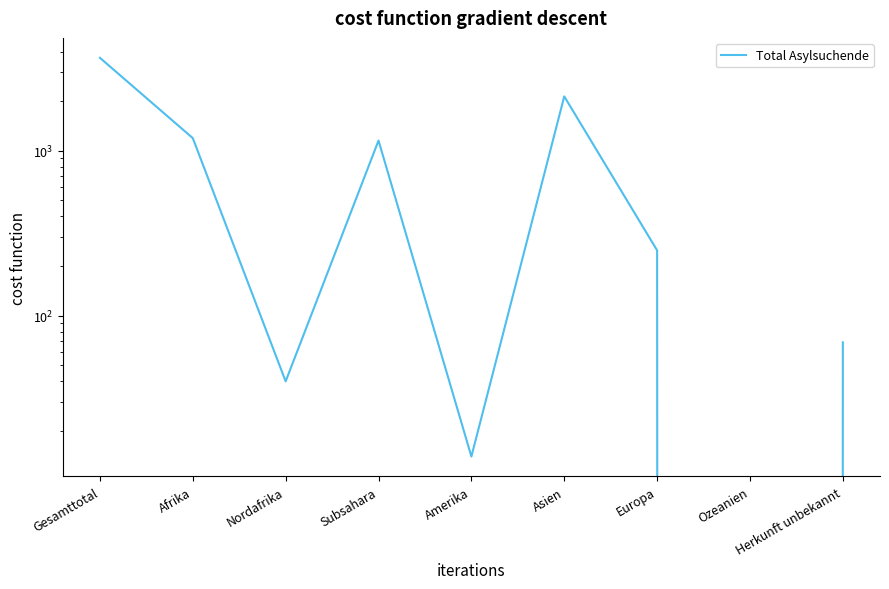

The value at Asien is 1357. True or false?

False